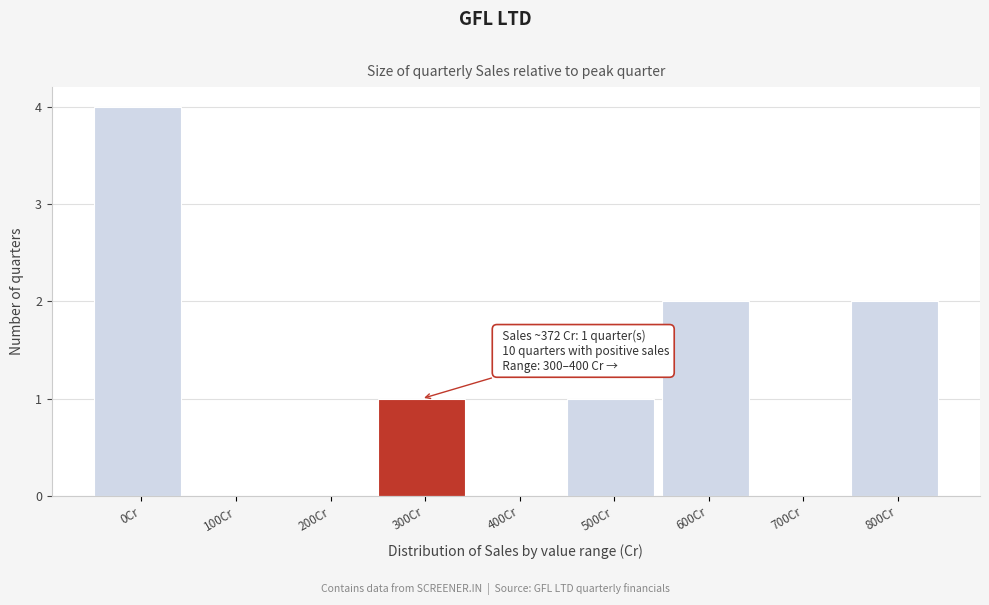

Reading right to left, transcribe all the data shown in this chart.

800Cr=2	700Cr=0	600Cr=2	500Cr=1	400Cr=0	300Cr=1	200Cr=0	100Cr=0	0Cr=4